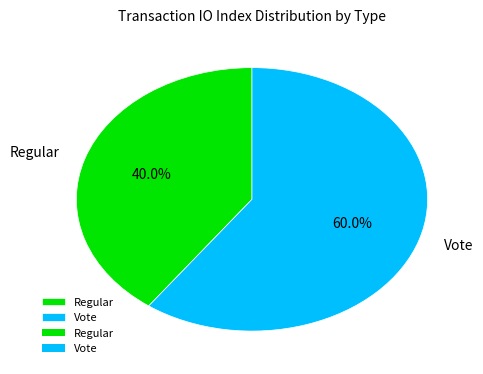

Which category accounts for the majority?

Vote